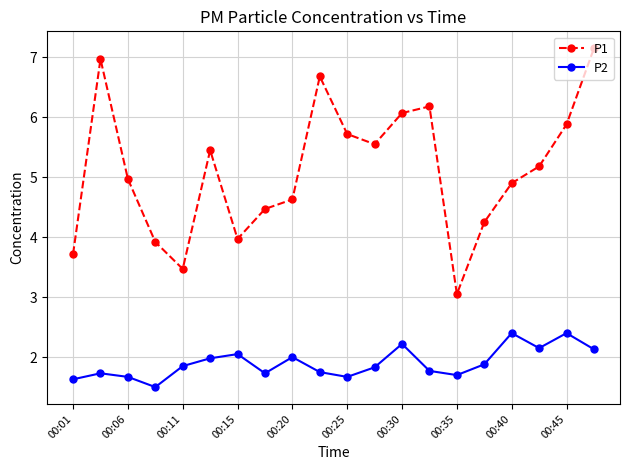

What is the maximum value for P2?

2.4